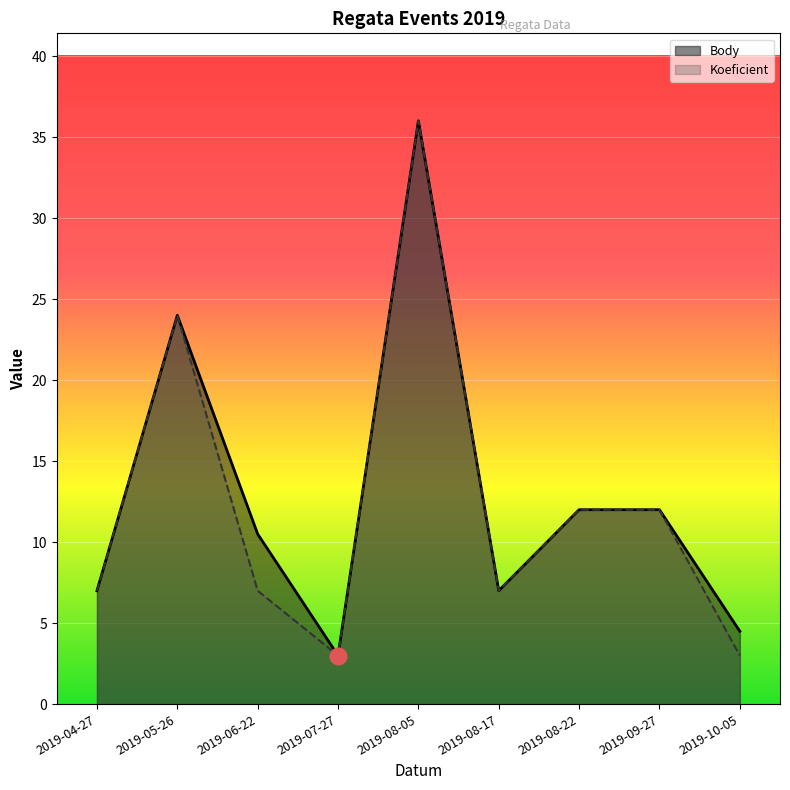

What is the difference between the second highest and second lowest values in the Koeficient series?

21.0